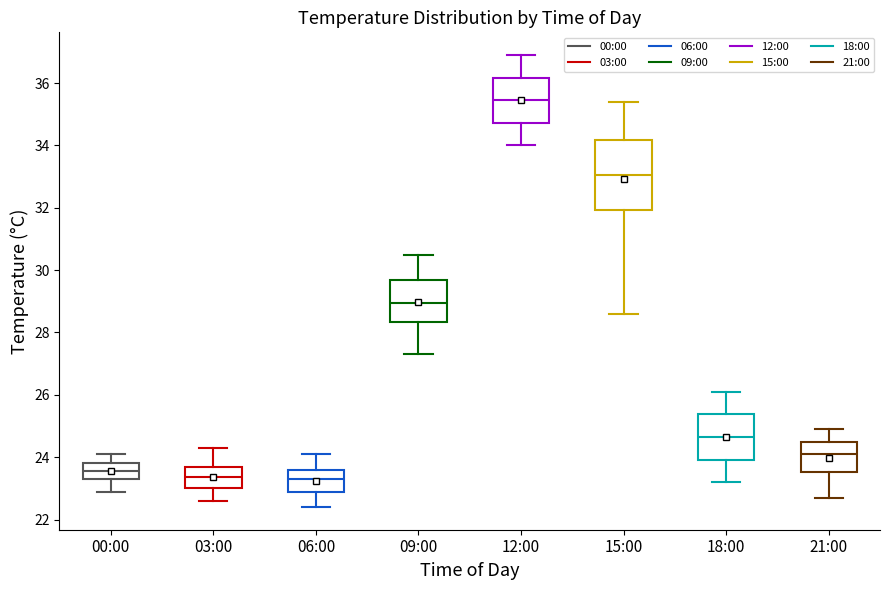

Comparing the boxes themselves (not the whiskers), which one is the tallest?

15:00